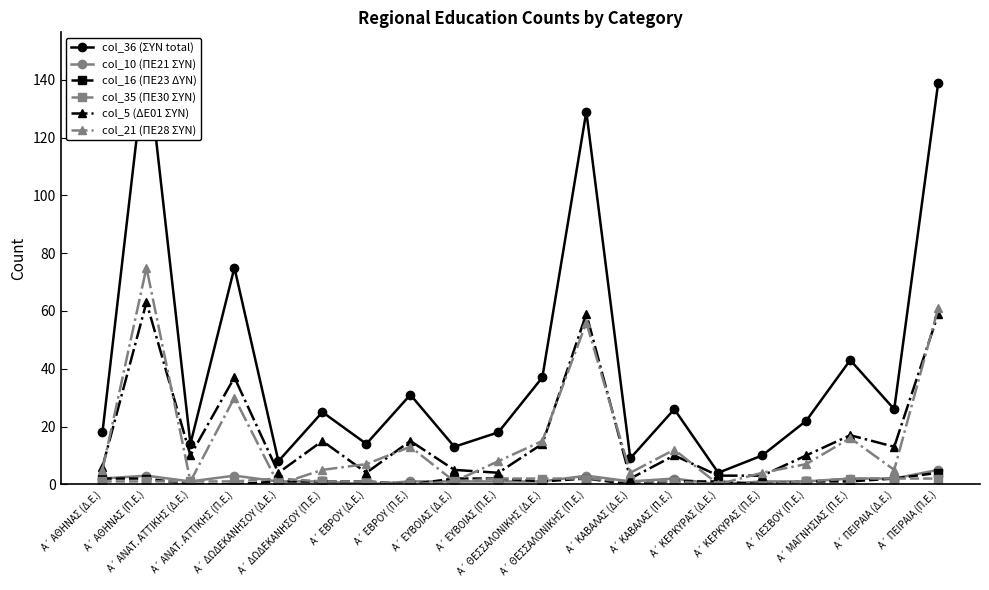

Between Α΄ ΜΑΓΝΗΣΙΑΣ (Π.Ε.) and Α΄ ΠΕΙΡΑΙΑ (Π.Ε.), which is larger?

Α΄ ΠΕΙΡΑΙΑ (Π.Ε.)